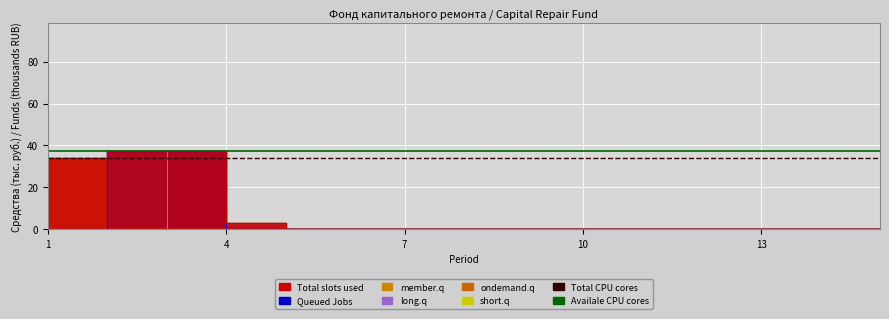

The value of Total CPU cores at 1 is 20.8. True or false?

False